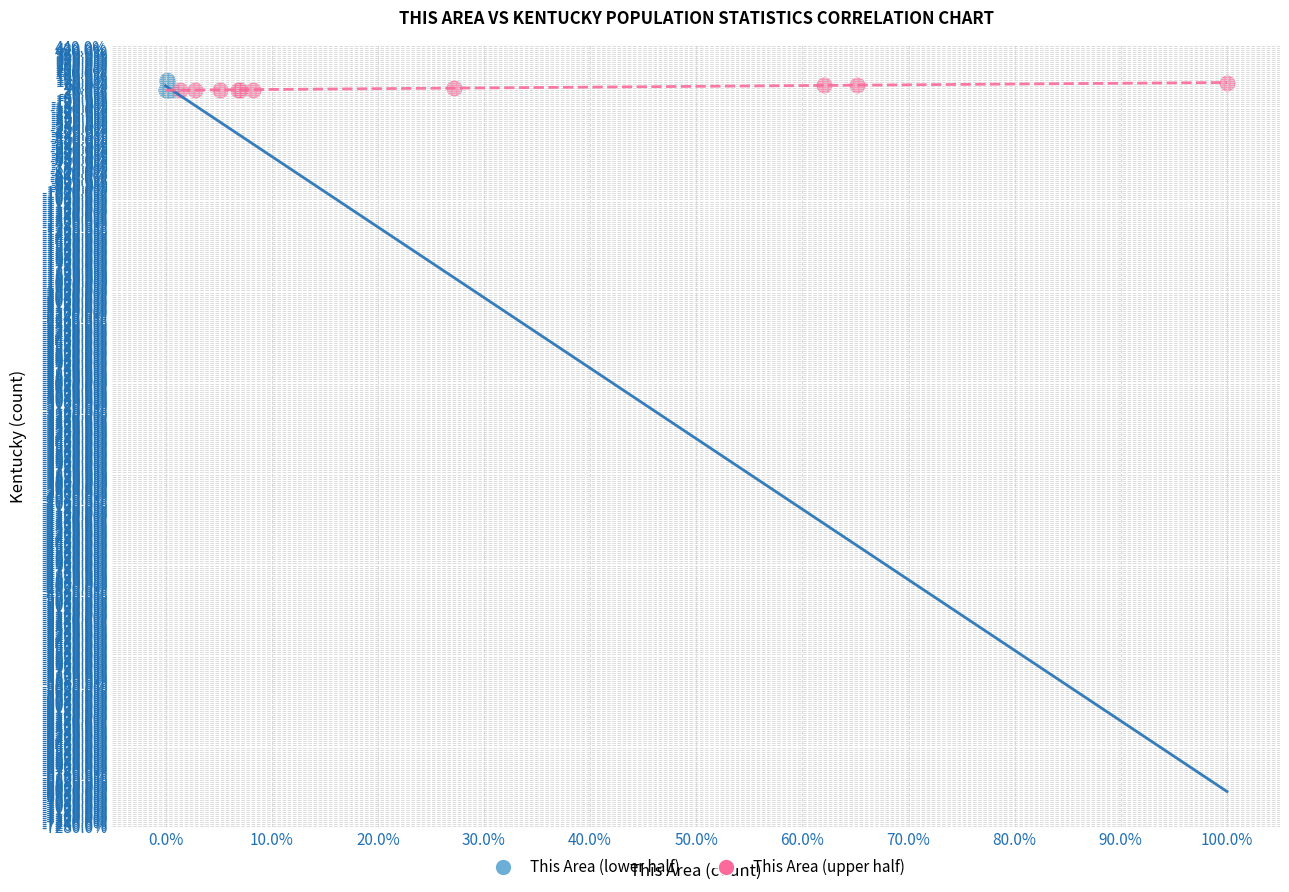

What are all the series names shown in the legend?

This Area (lower half), This Area (upper half)